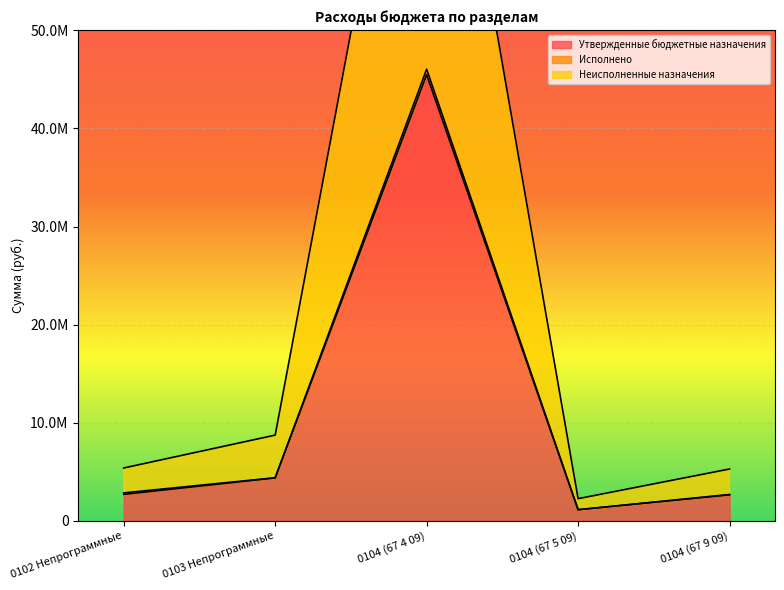

True or false: Утвержденные бюджетные назначения has more than 1 interior local peaks.

False